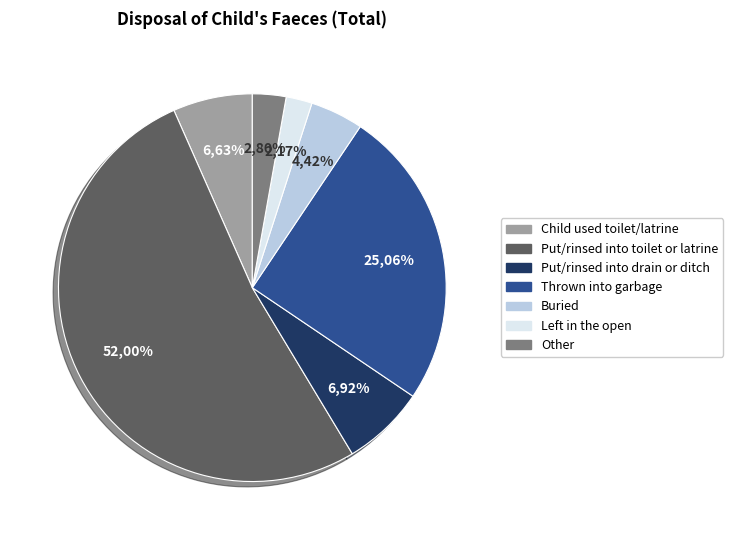

Which category has the biggest portion of the pie?

Put/rinsed into toilet or latrine